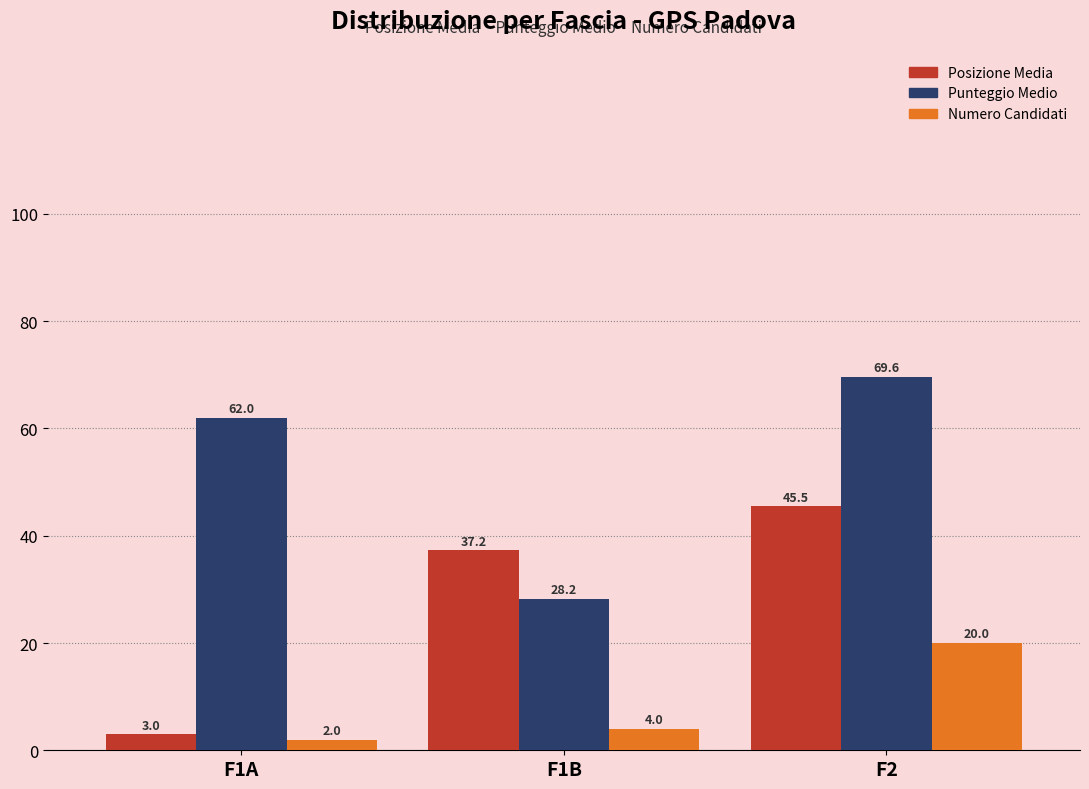

What is the value of the Numero Candidati bar at the 1st from the left?

2.0